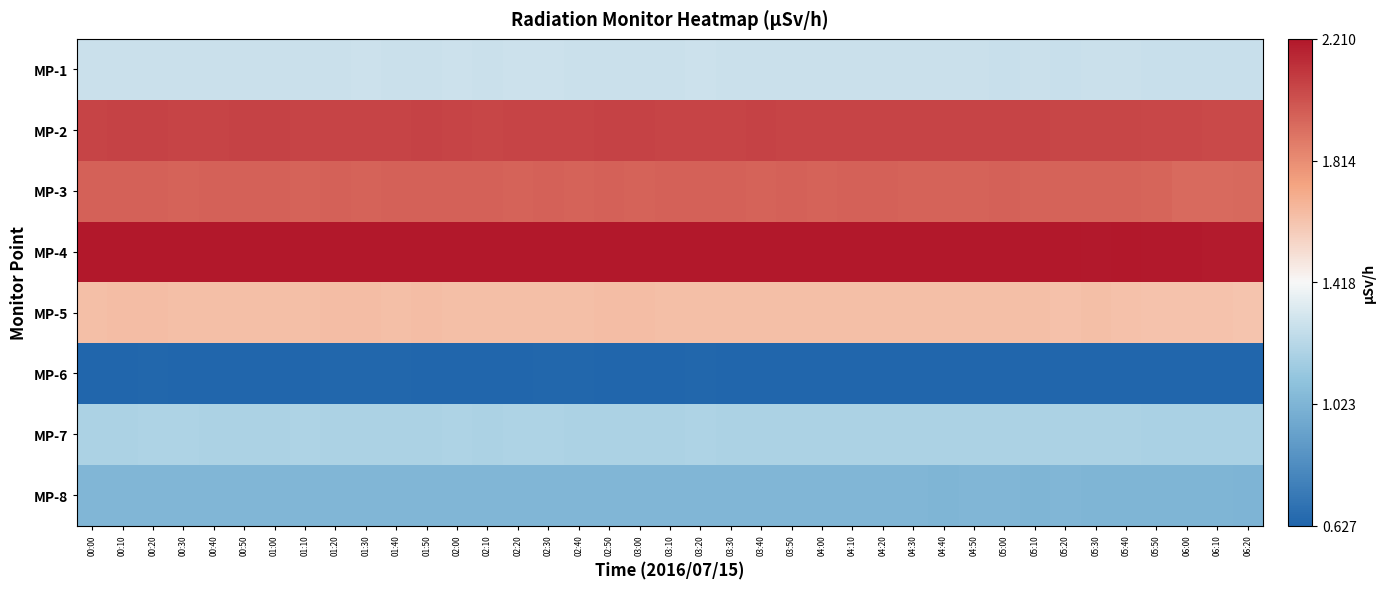

Which series has the largest range (max minus min)?

MP-3